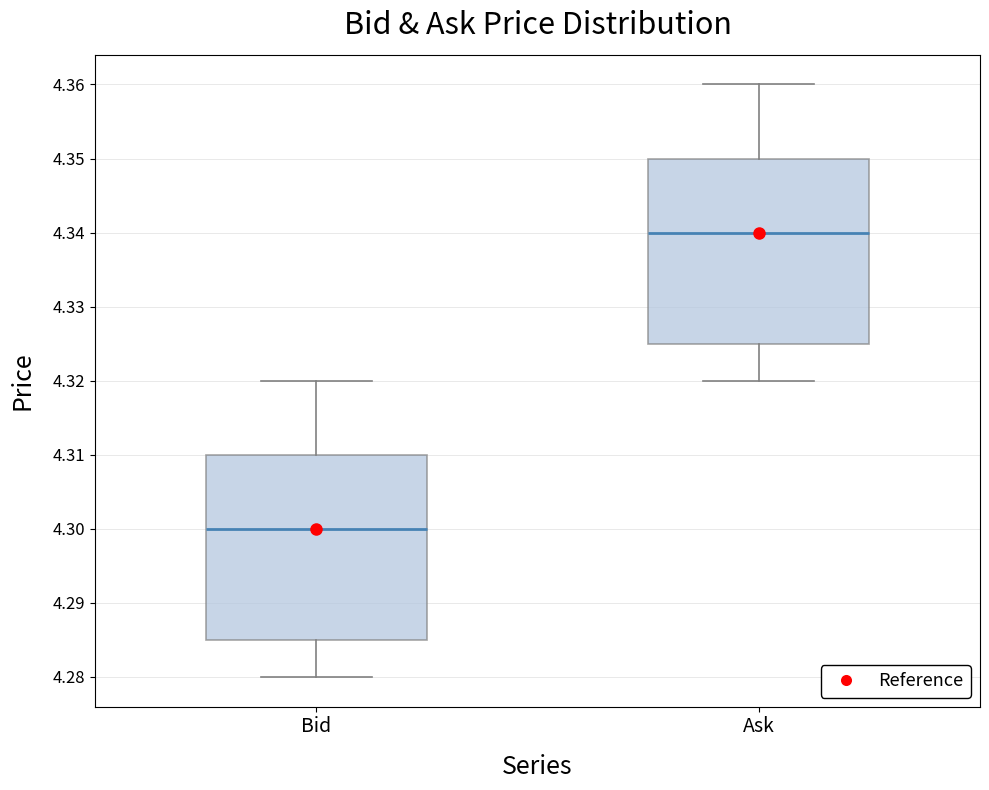

Where does the lower whisker of the box for Ask end on the y-axis? The values are not printed on the chart, so give them approximately, as read against the axis.

4.320